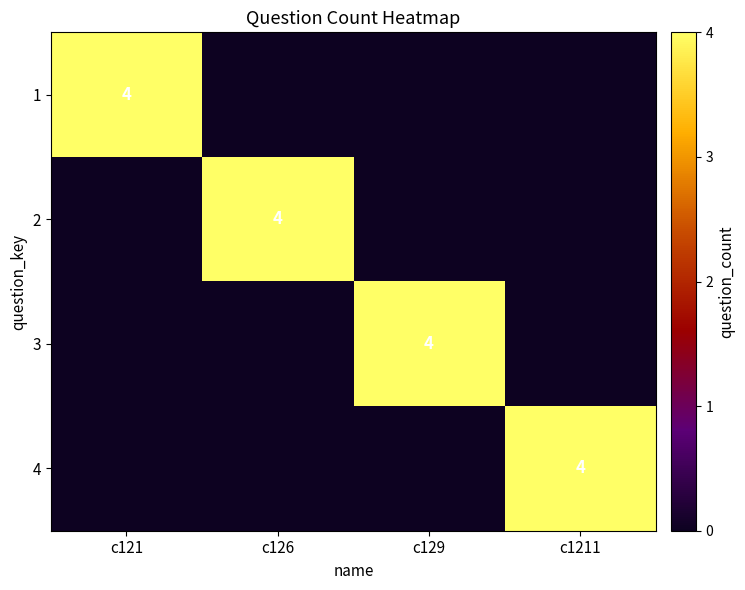

Which label corresponds to the largest value in the chart?

c121